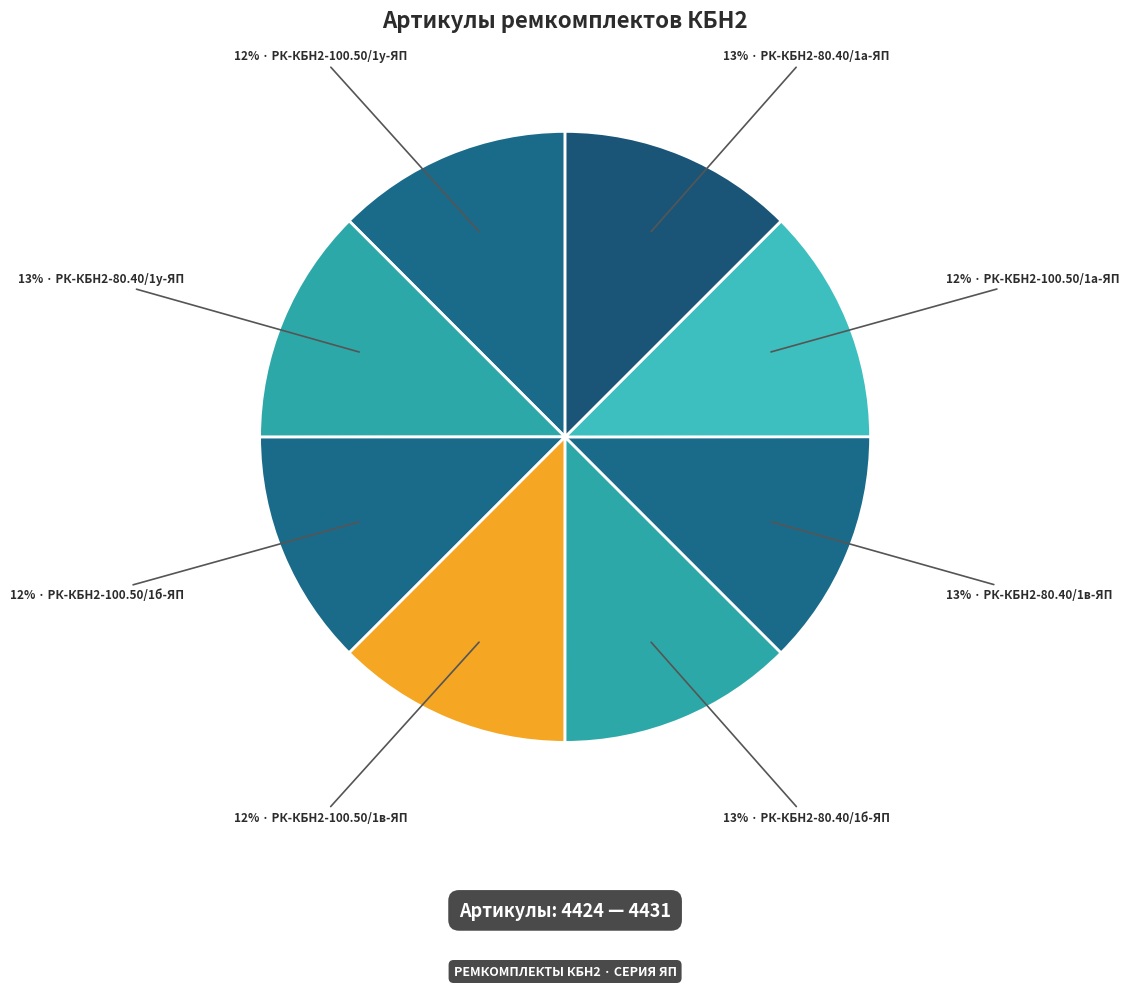

To the nearest percent, what is the average slice percentage?

12%